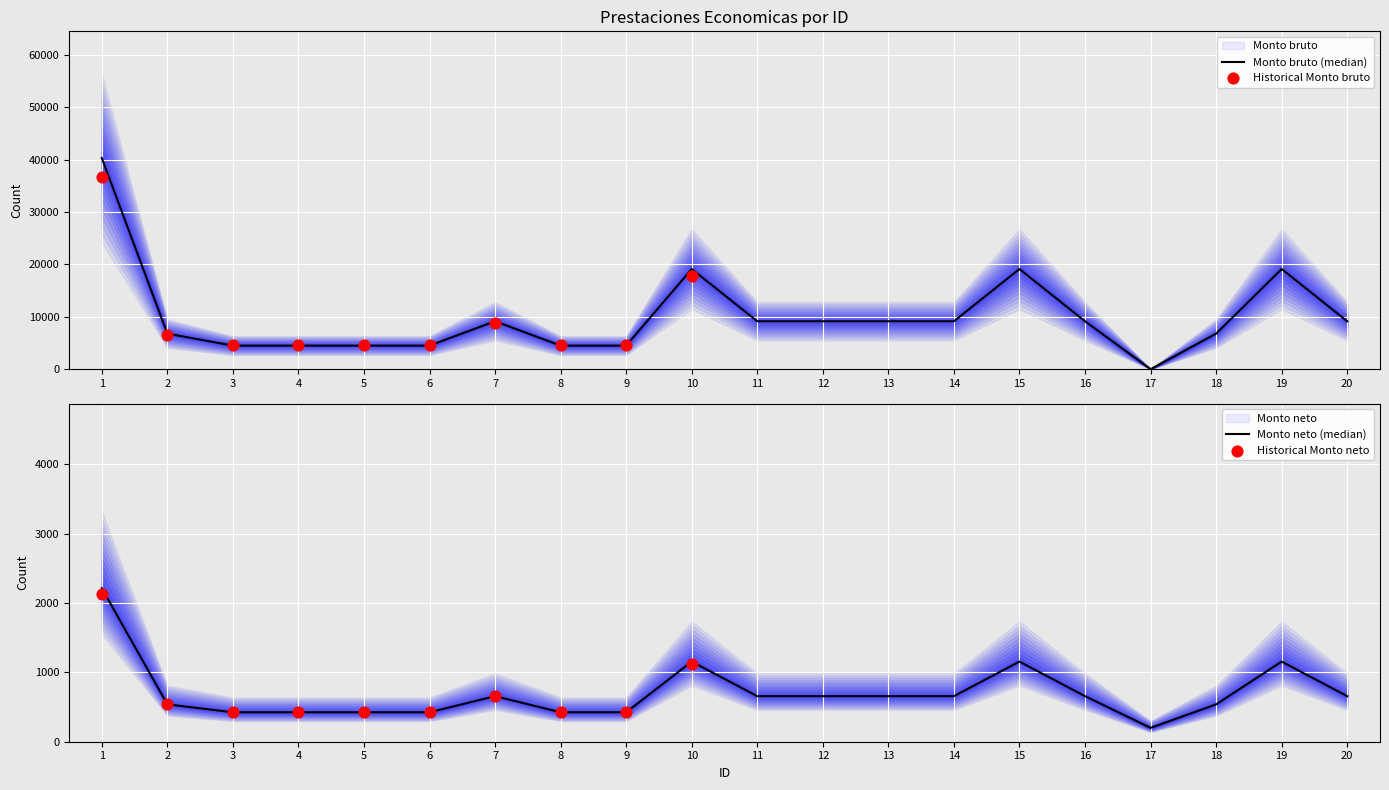

Approximately how many times larger is the value at 16 compared to 14?

1.0